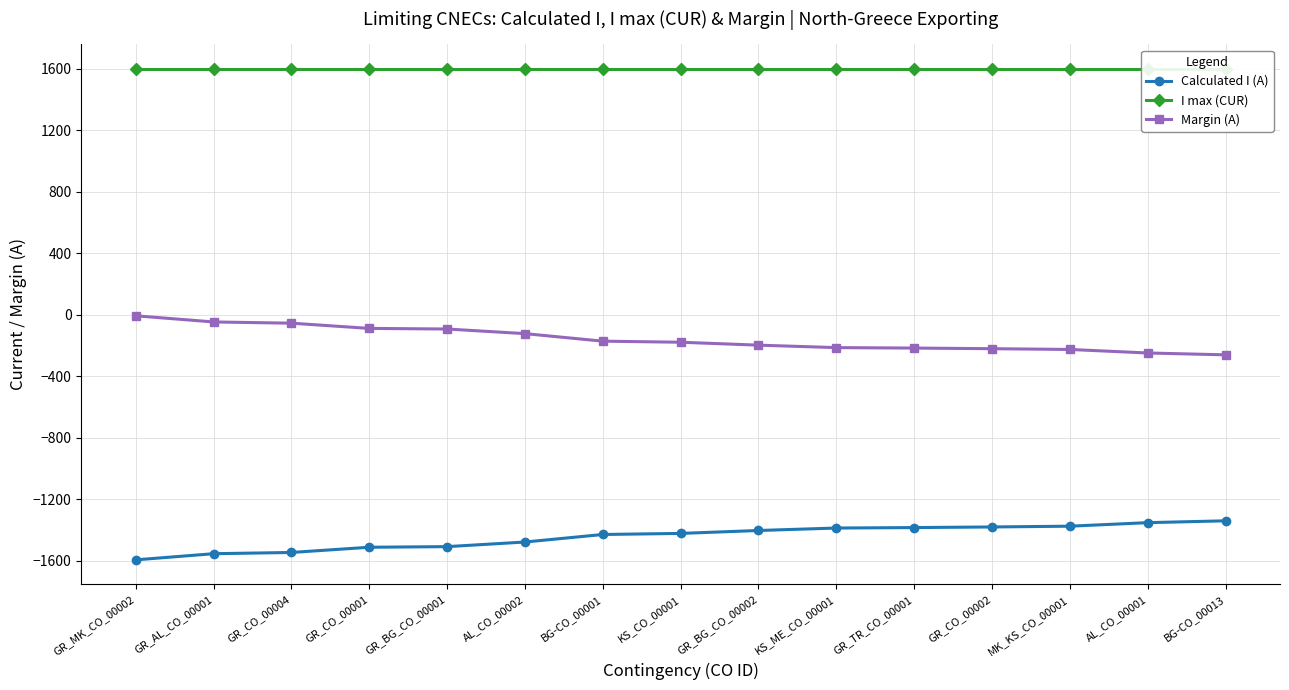

What are all the series names shown in the legend?

Calculated I (A), I max (CUR), Margin (A)